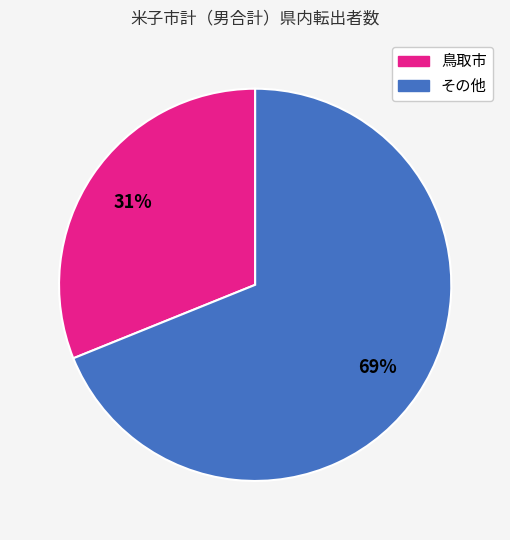

To the nearest percent, what is the average slice percentage?

50%